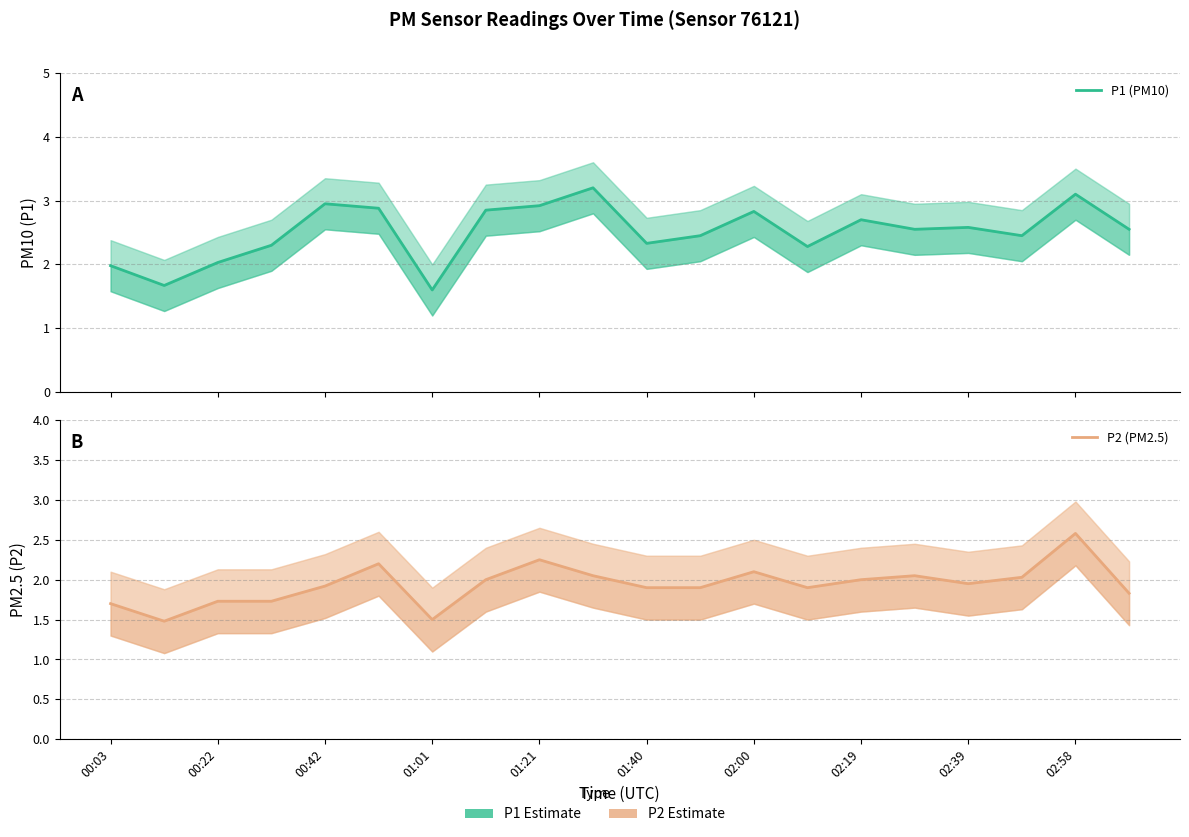

Which series has the largest range (max minus min)?

P1 (PM10)